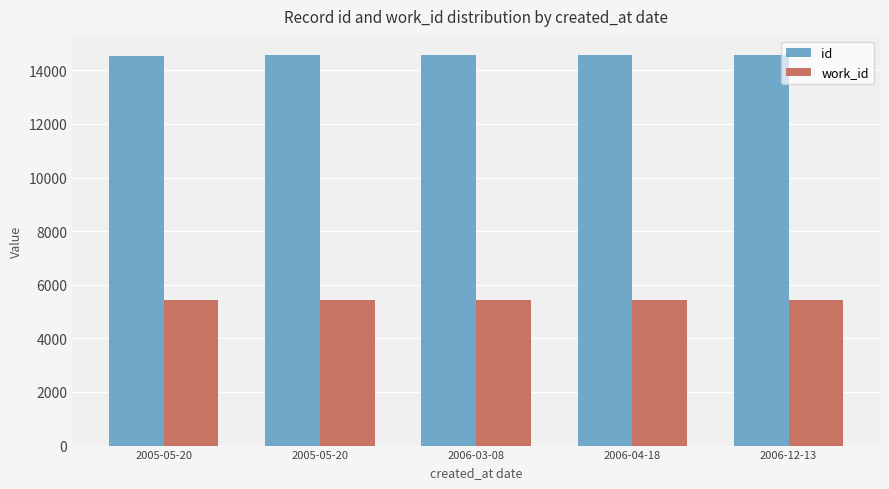

Which series has the largest range (max minus min)?

id